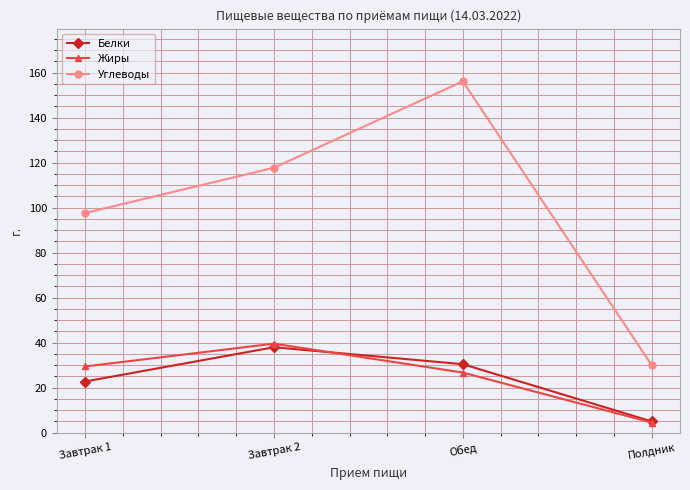

Which series has the widest spread of values?

Углеводы